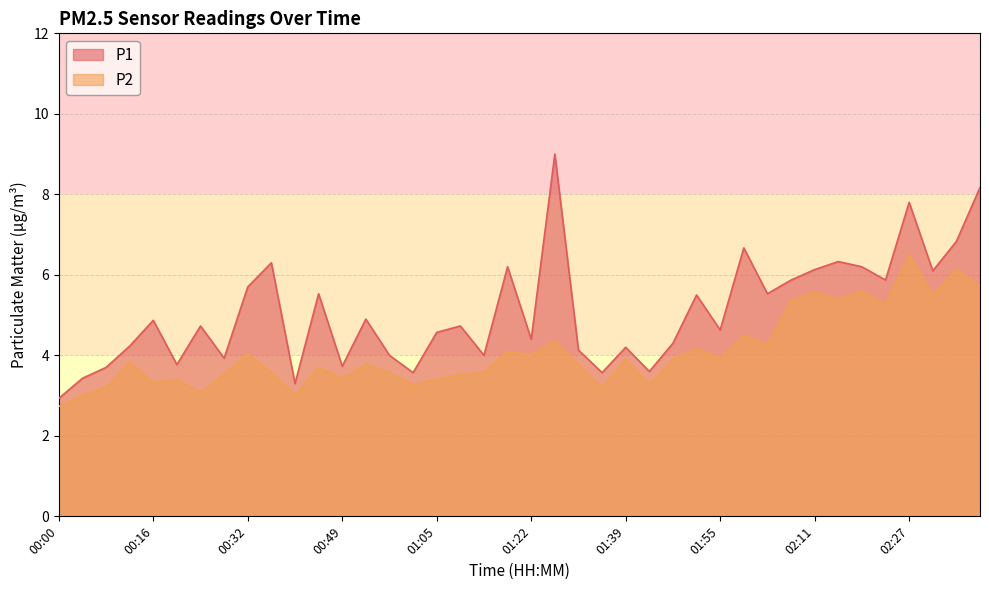

At how many categories does at least one series exceed 6?

11